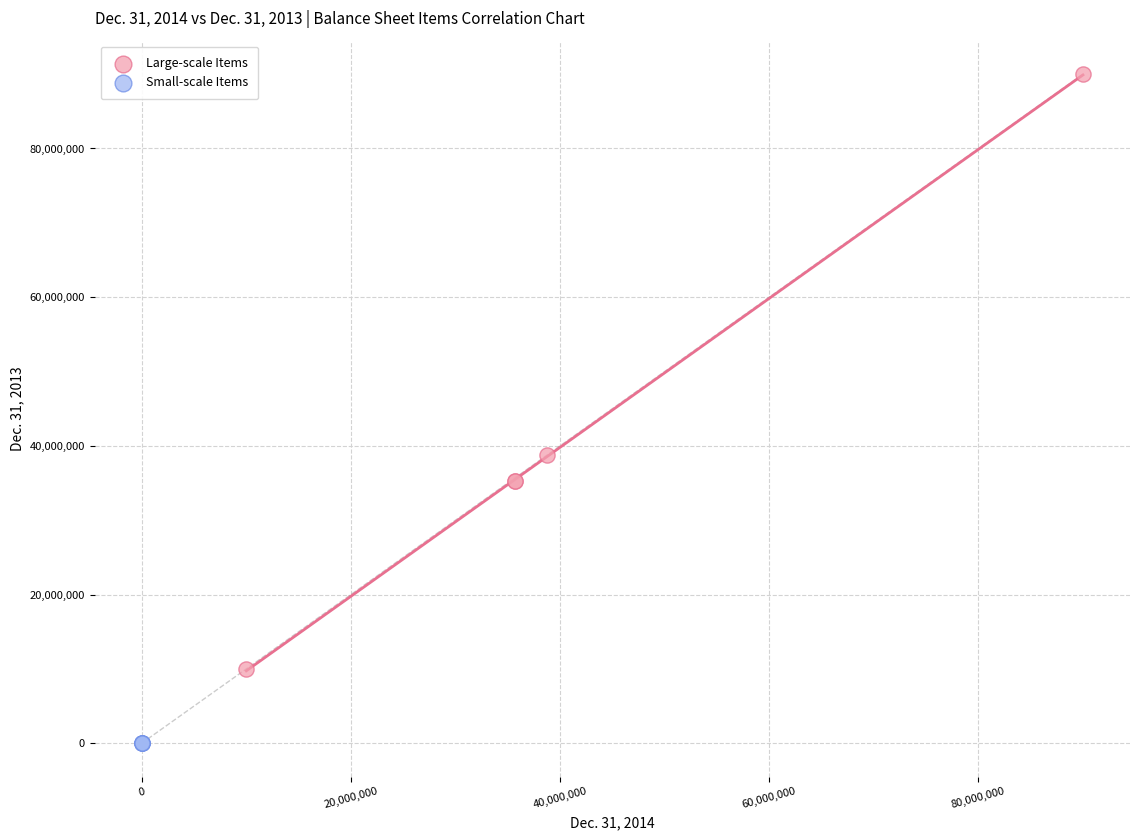

Which series reaches the minimum Y coordinate?

Small-scale Items